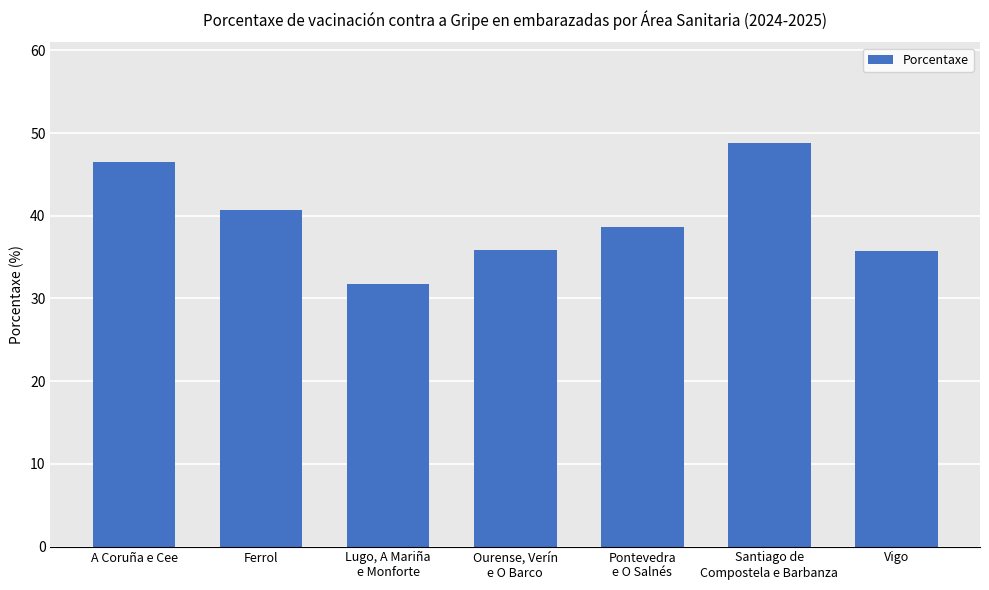

Is it true that the value at Ferrol is 18.5?

False